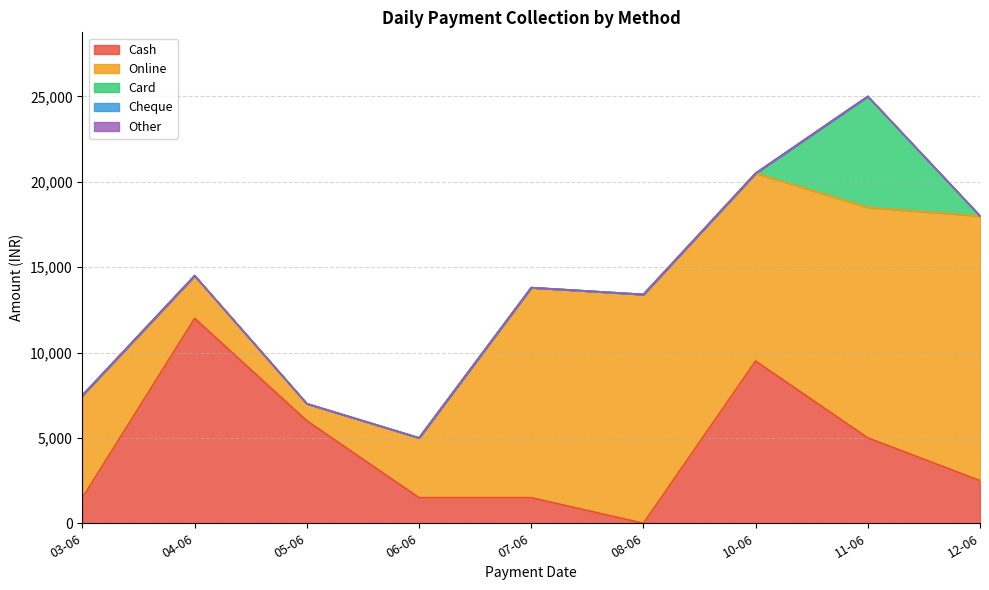

Where is Cash nearest to the value 6000?

05-06